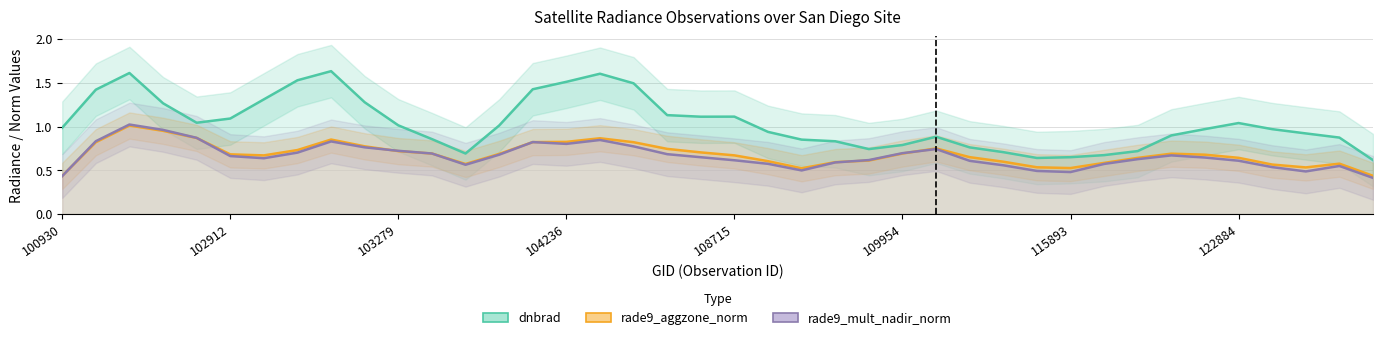

What is the total value across all series at 122178?

2.1